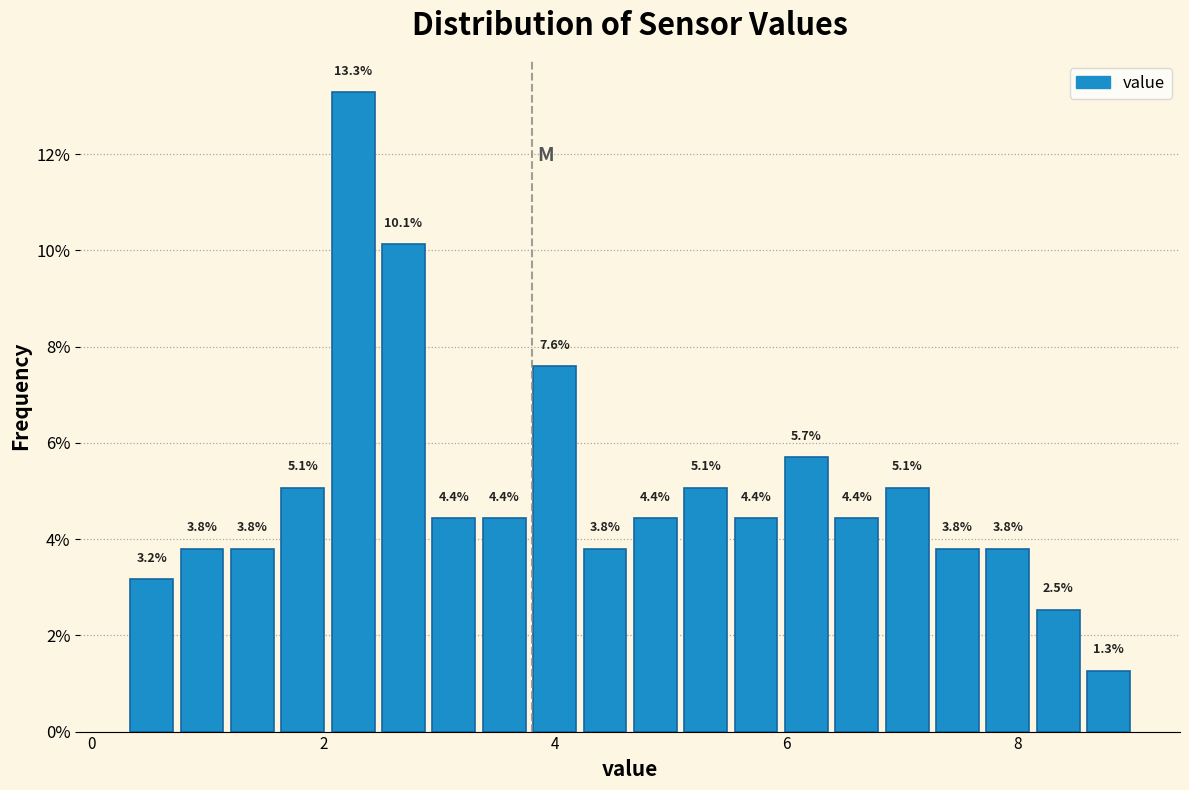

Around what value on the x-axis is the tallest bar? Give the approximate position of its centre, as read against the axis.

2.2